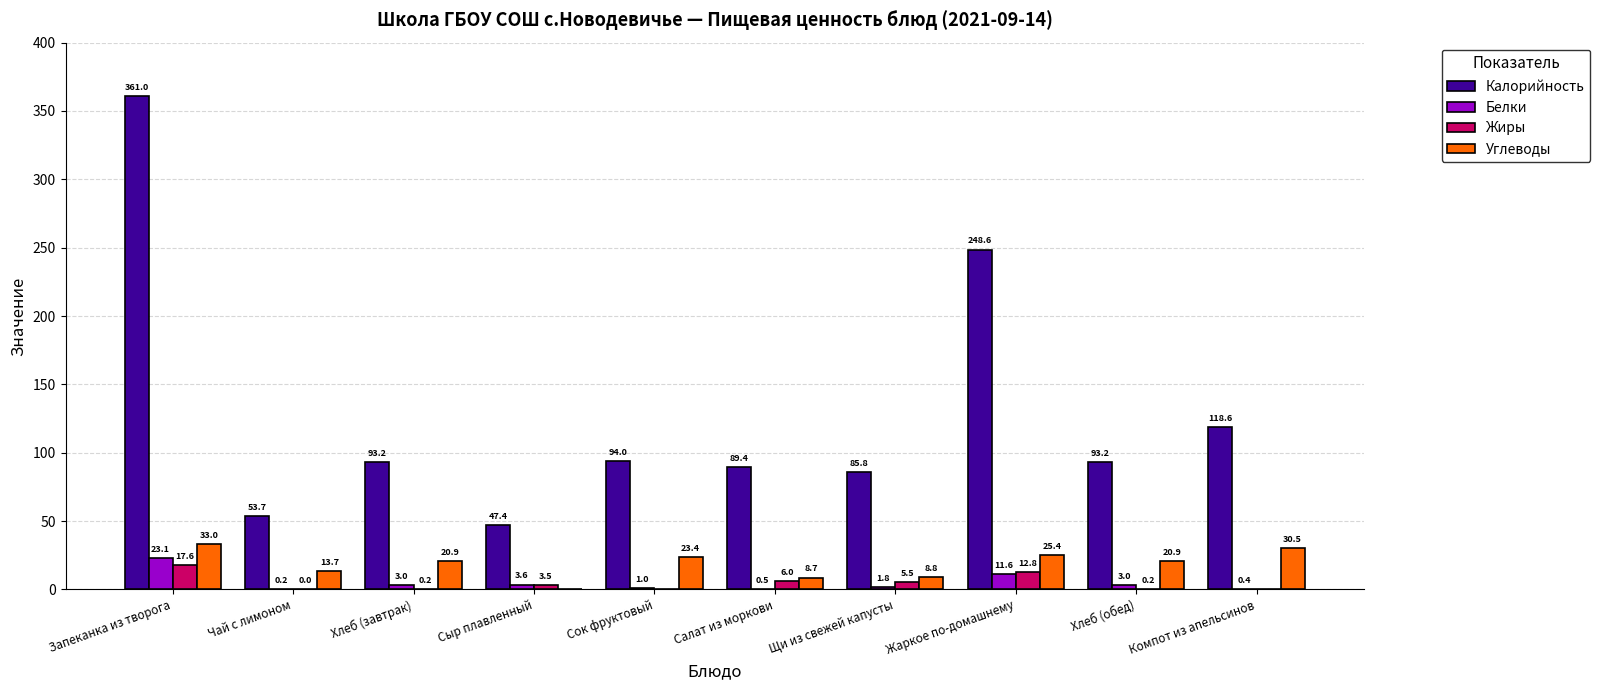

How many distinct data groups are displayed?

4